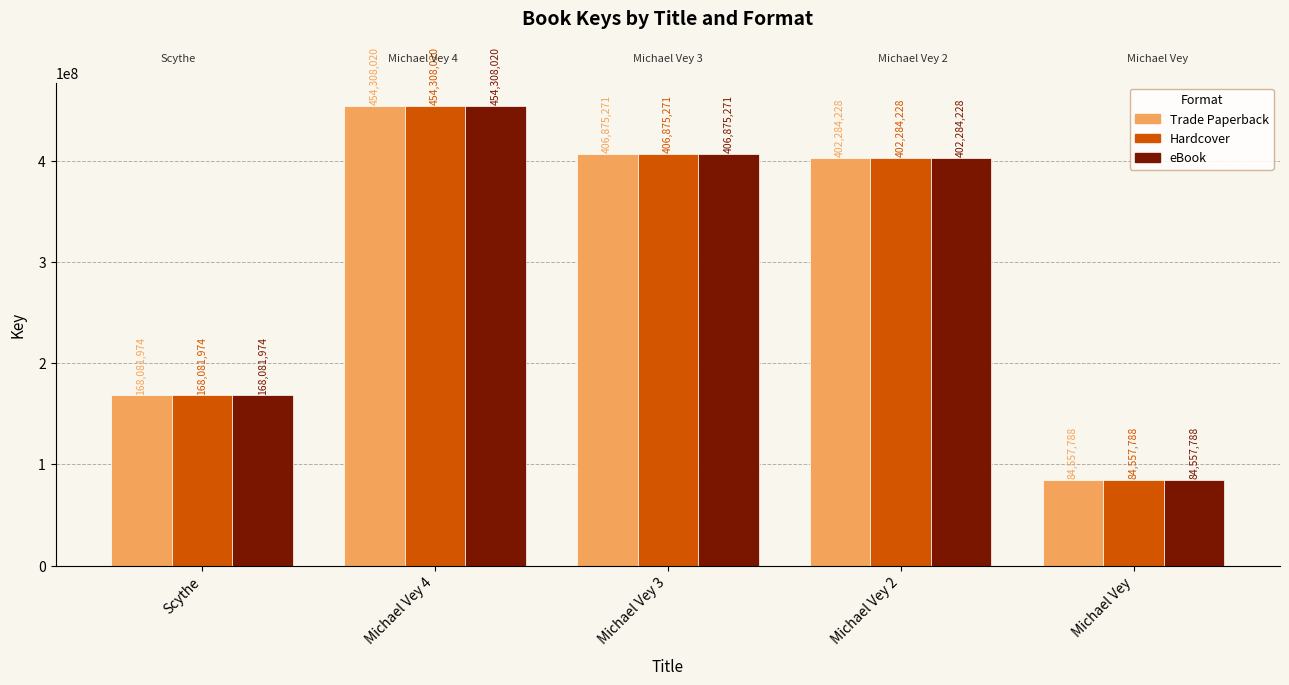

At which label does Hardcover reach its peak?

Michael Vey 4